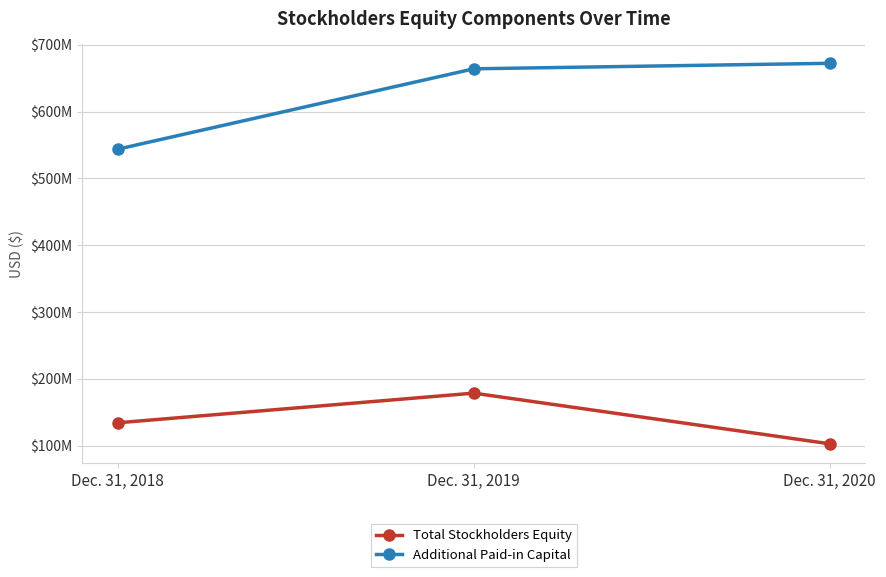

At which label is Additional Paid-in Capital closest to 608029000?

Dec. 31, 2019